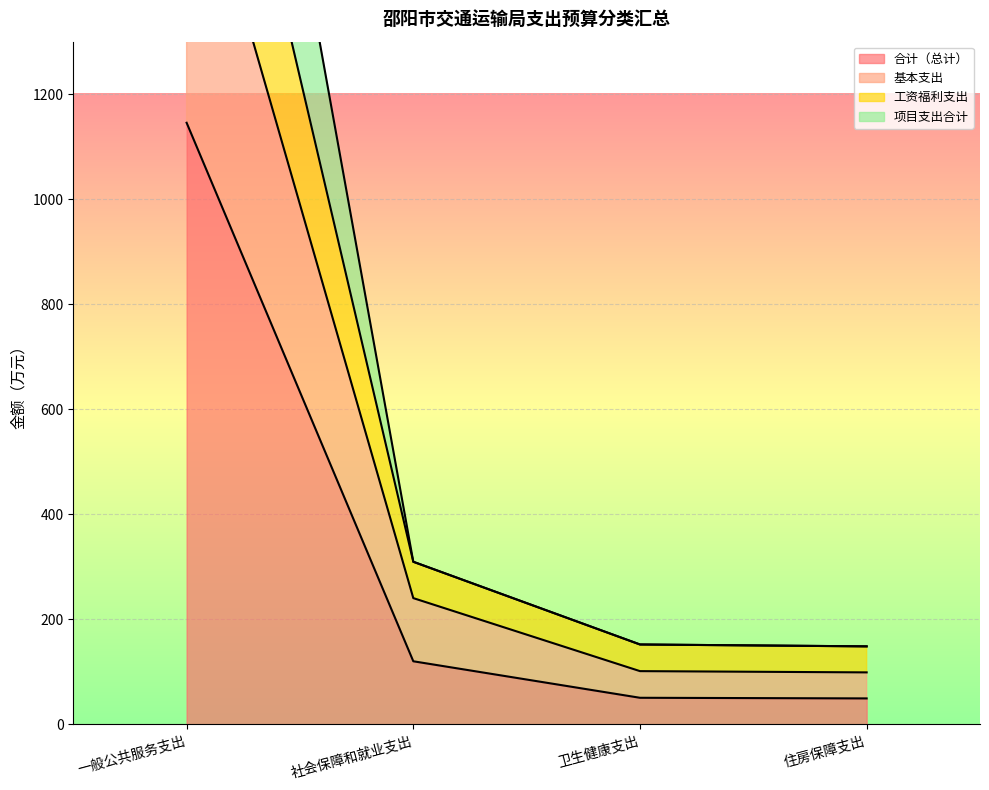

True or false: 基本支出 and 工资福利支出 intersect in this chart.

False